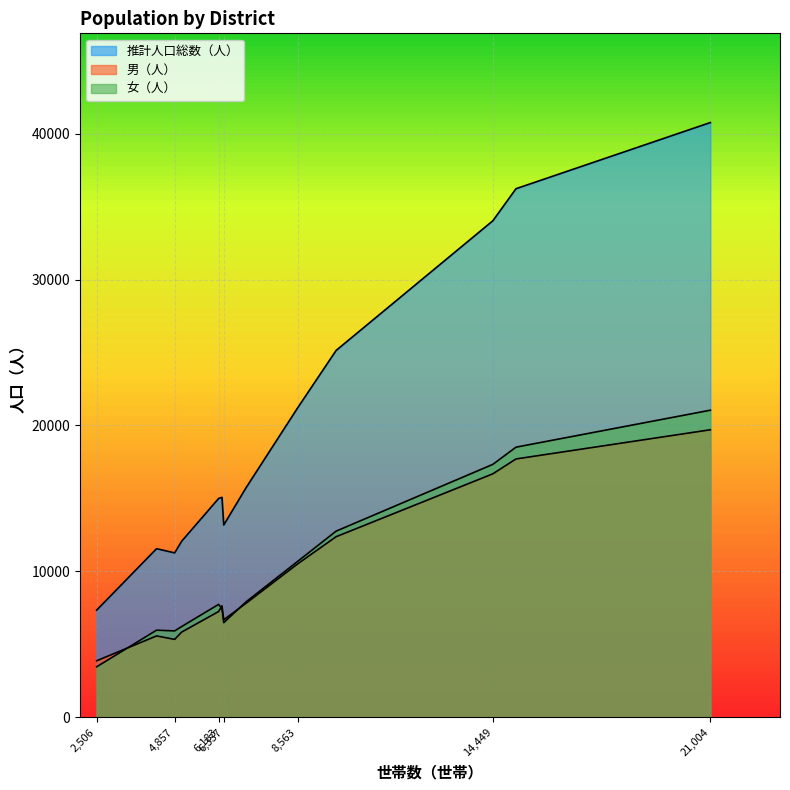

What is the difference between the 男（人） values at 飯坂 and 松川?

2872